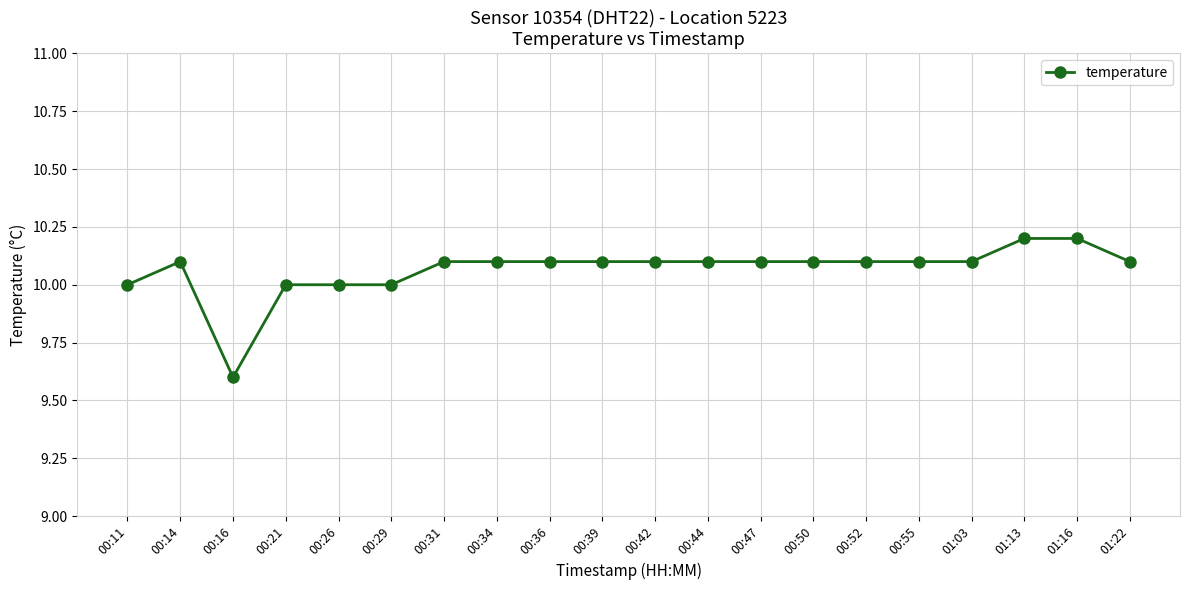

True or false: there are more than 0 points higher than both neighbors.

True